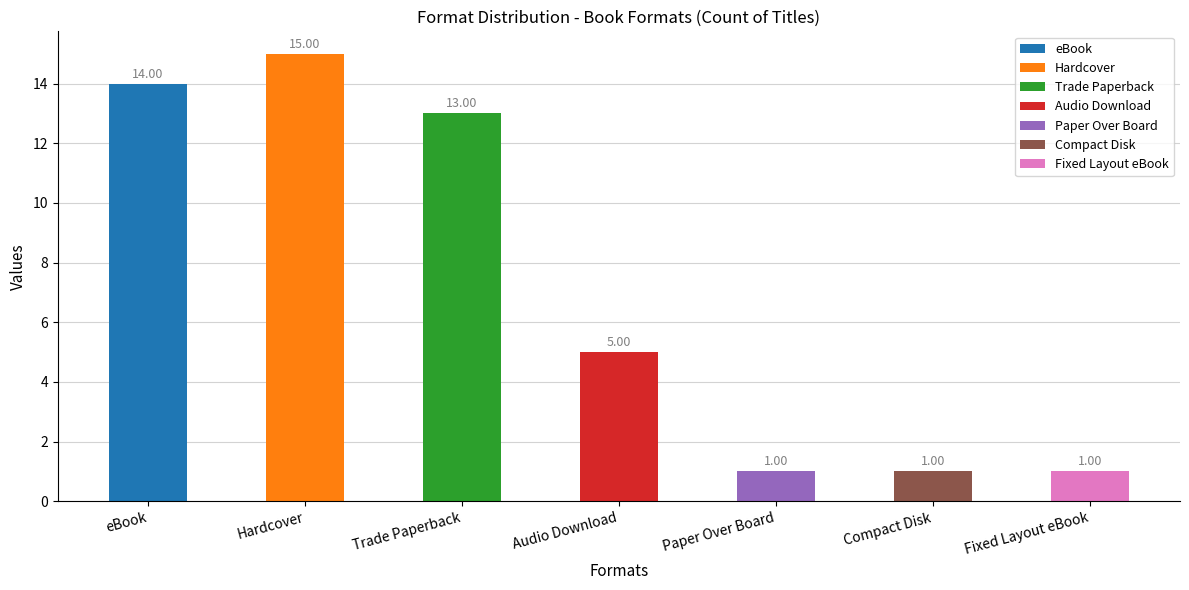

What is the ratio of the value at Hardcover to the value at Compact Disk?

15.0